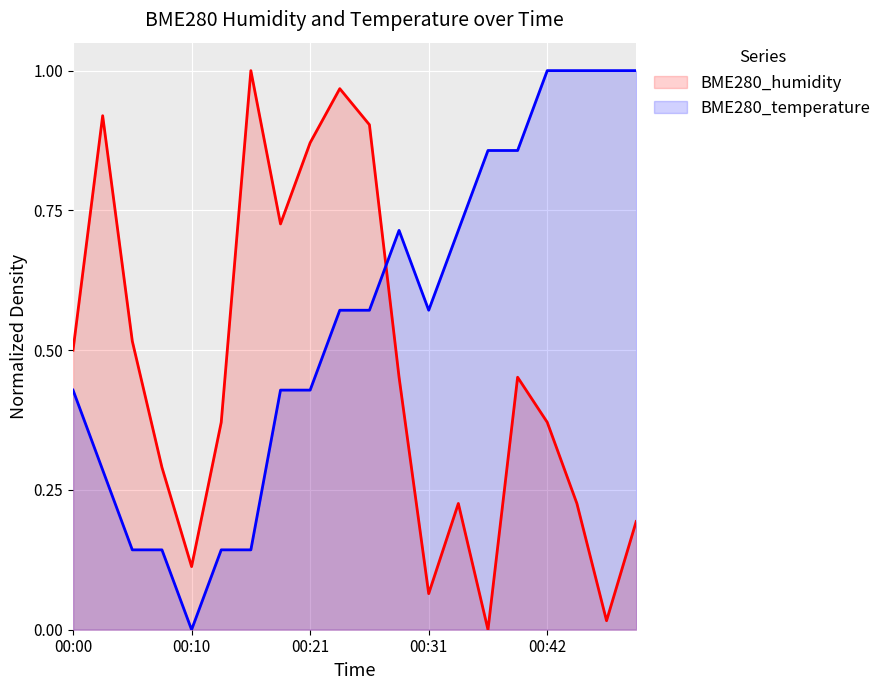

Count the number of data series in this chart.

2